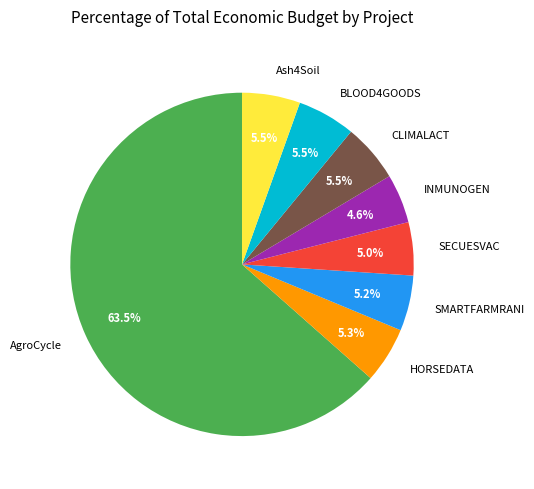

What is the largest slice in the pie chart?

AgroCycle